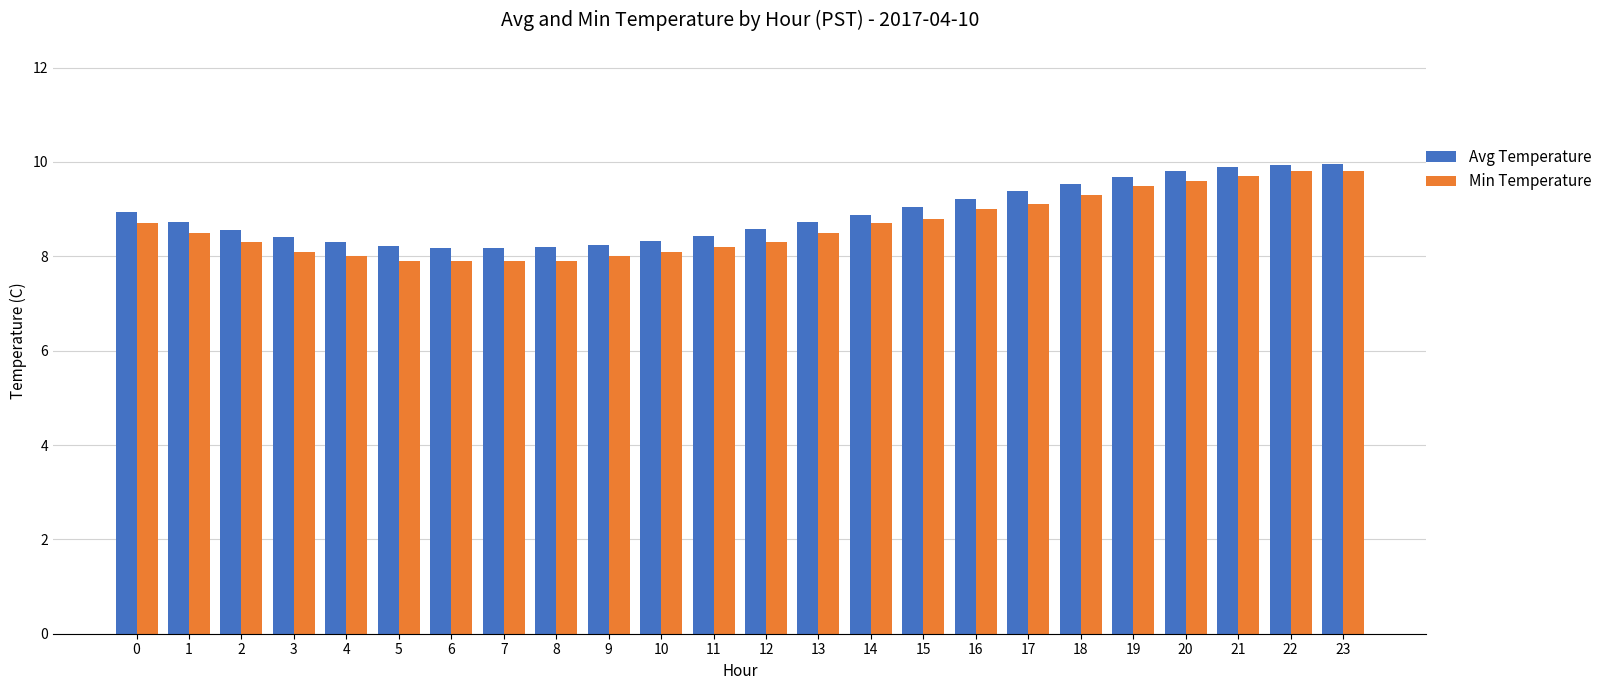

What is the value of the Min Temperature bar at the 21st from the left?

9.6